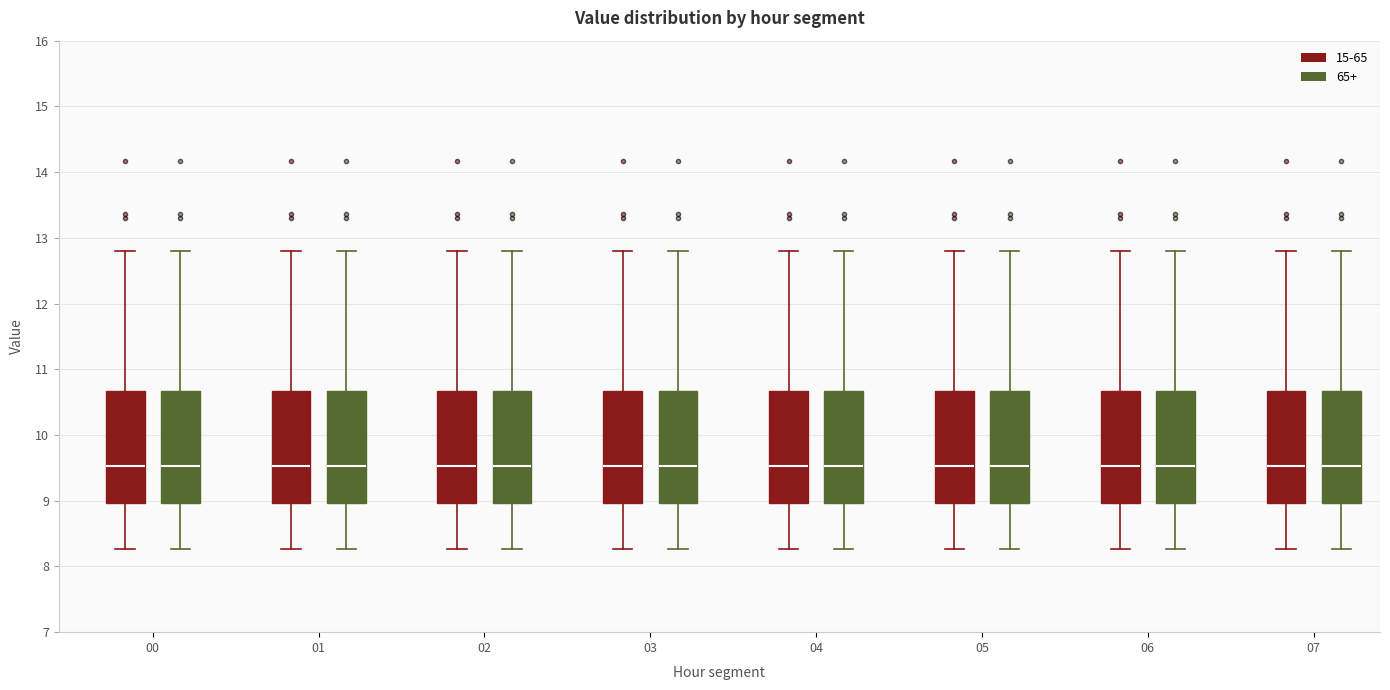

Where does the median line of the box for 05 (15-65) sit on the y-axis? The values are not printed on the chart, so give them approximately, as read against the axis.

9.5